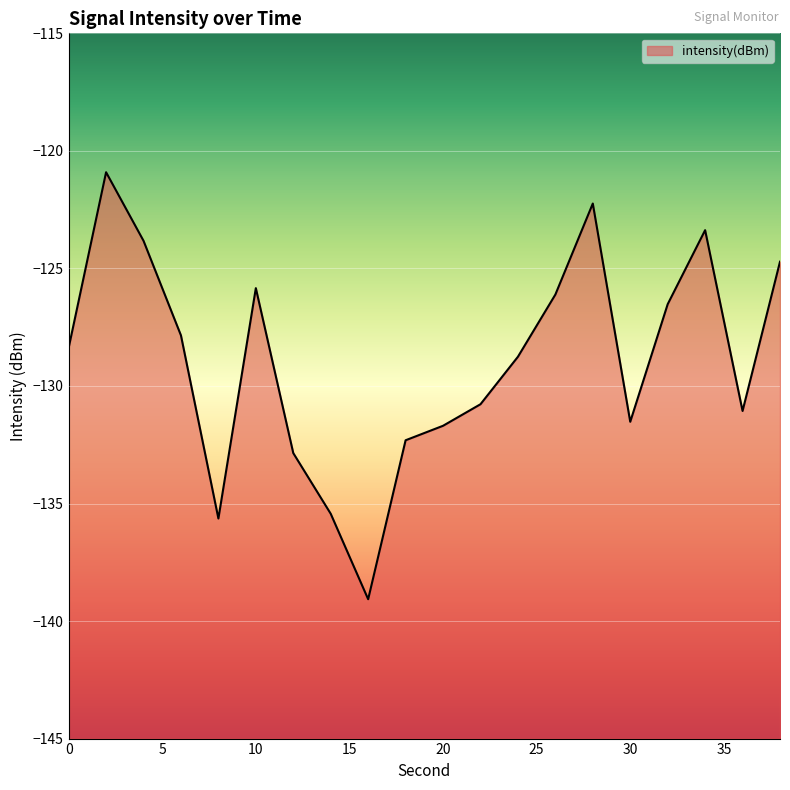

At which label does the data first exceed -128?

2